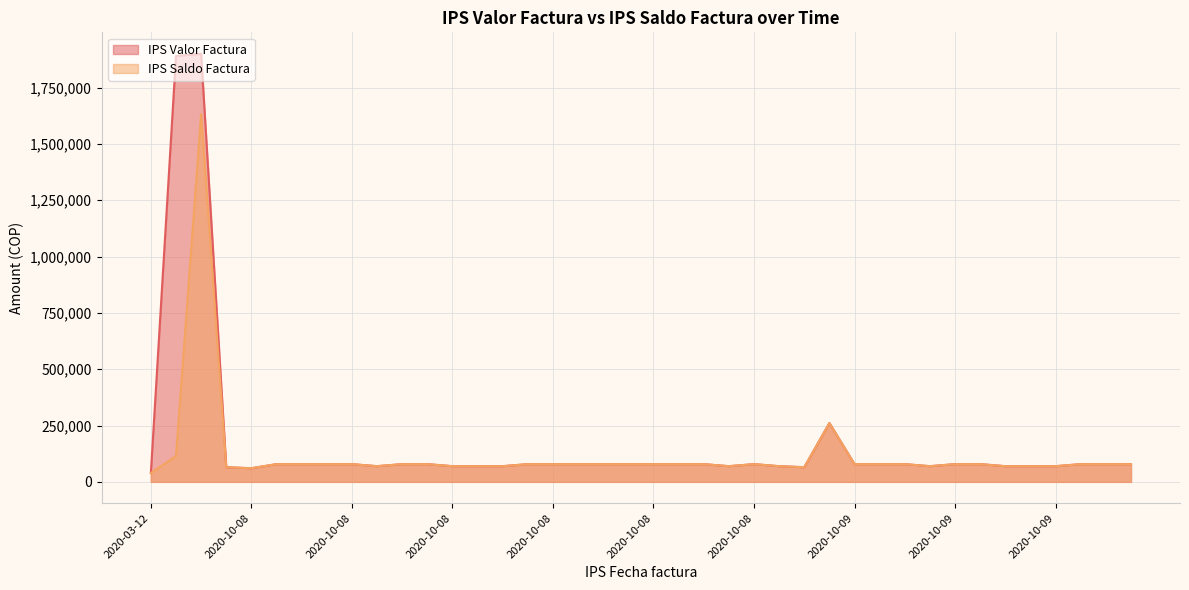

At how many categories does at least one series exceed 131489?

3